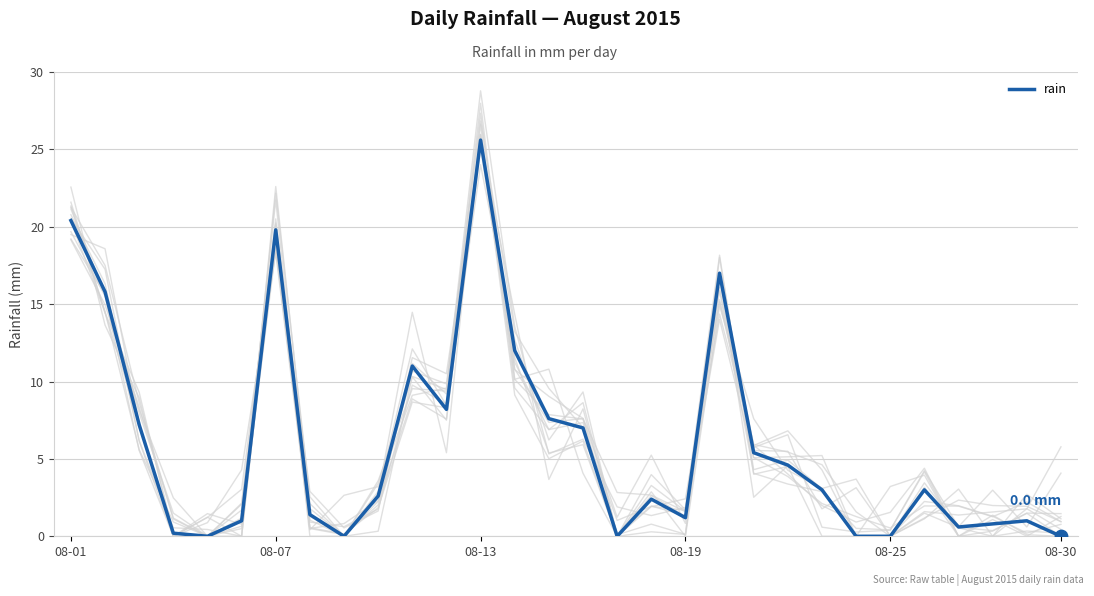

Is it true that rain equals 0.0 at 08-30?

True